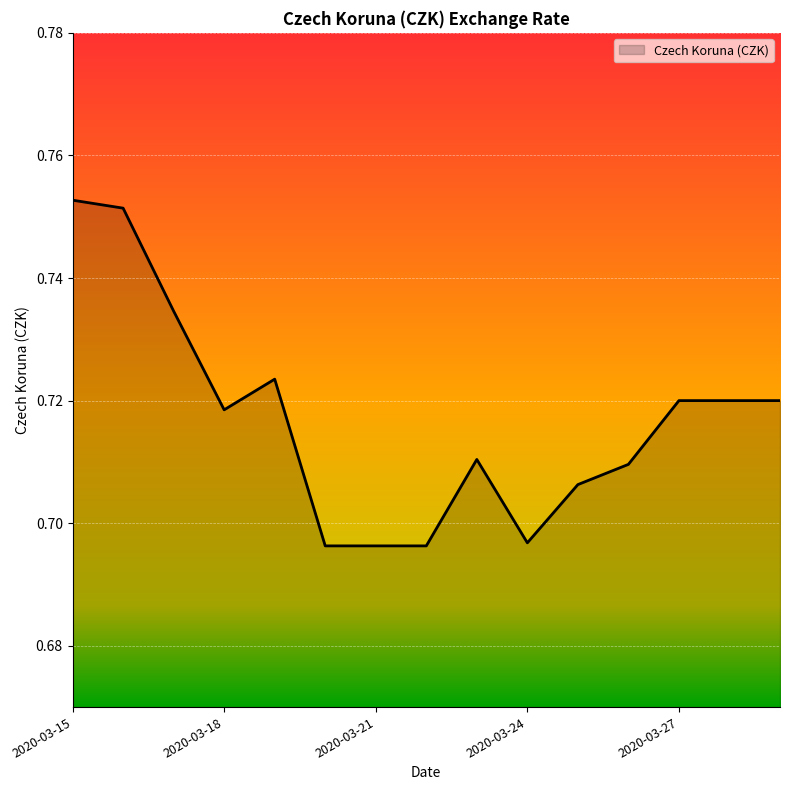

Reading right to left, extract all data points from this chart.

0.7	0.7	0.7	0.7	0.7	0.7	0.7	0.7	0.7	0.7	0.7	0.7	0.7	0.8	0.8